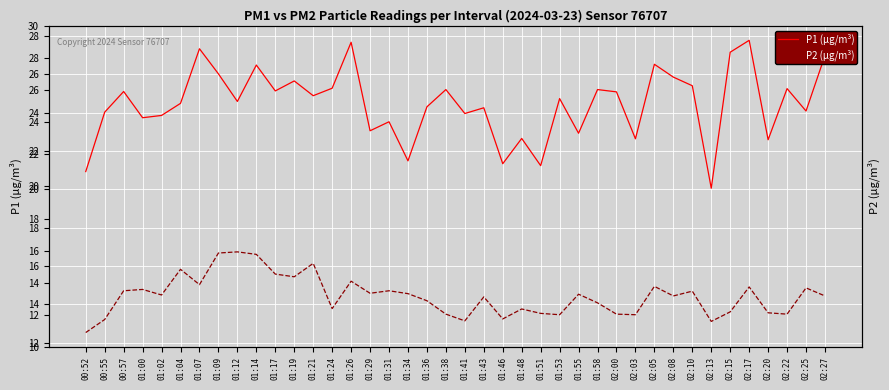

What is the approximate value of P1 (µg/m³) at 02:08?

25.9